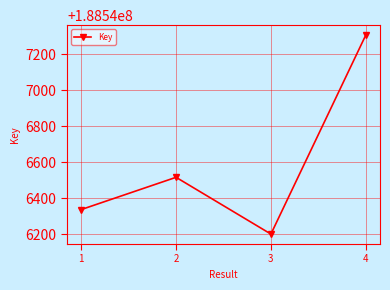

Reading left to right, transcribe all the data shown in this chart.

188546338	188546517	188546202	188547306